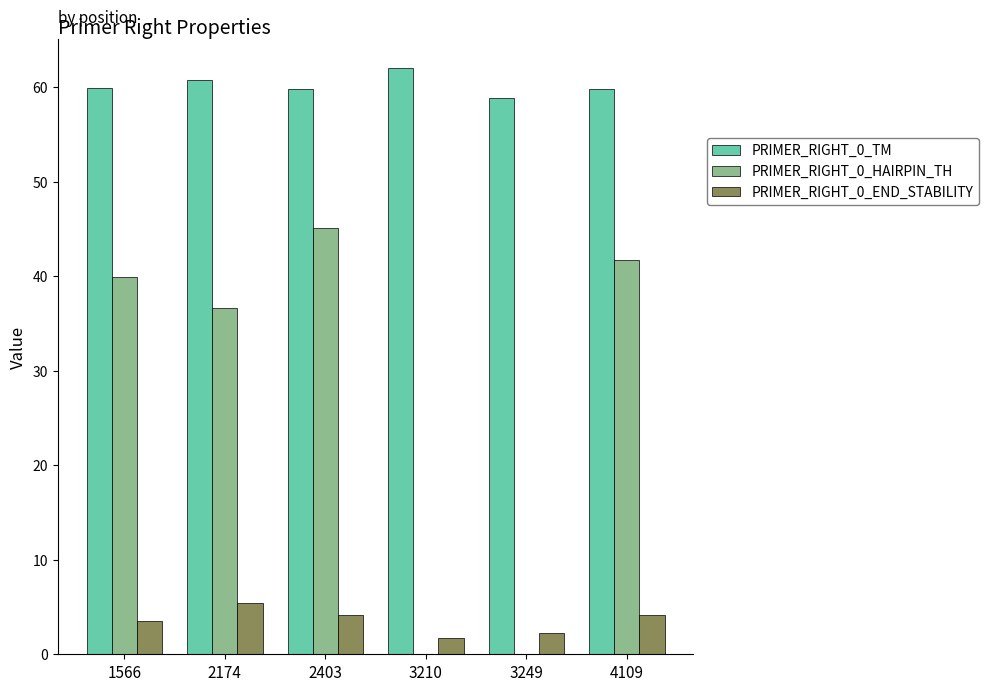

True or false: PRIMER_RIGHT_0_HAIRPIN_TH has a value of 41.8 at 4109.

True